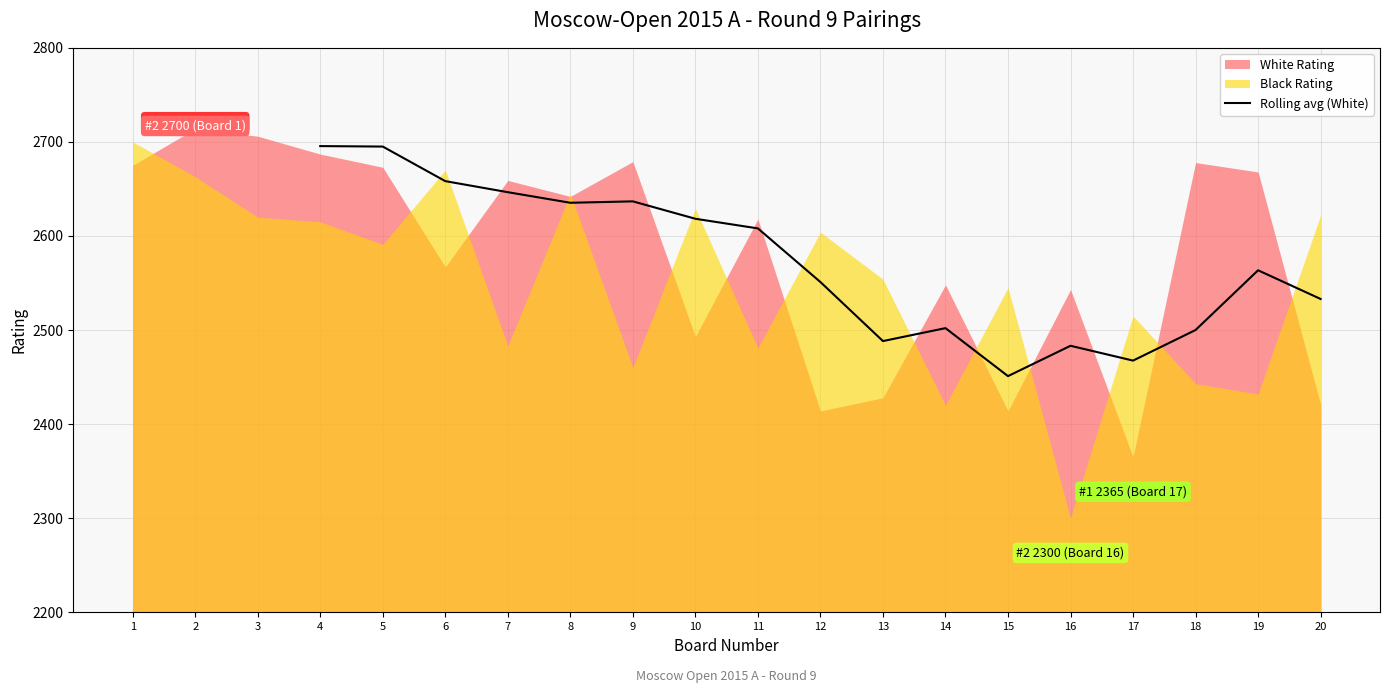

Where is Rolling avg (White) nearest to the value 2573?

19